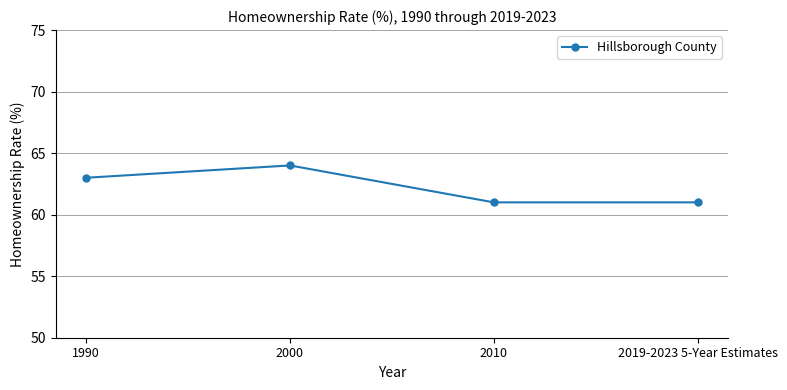

The chart shows a value of 113 at 2000. True or false?

False